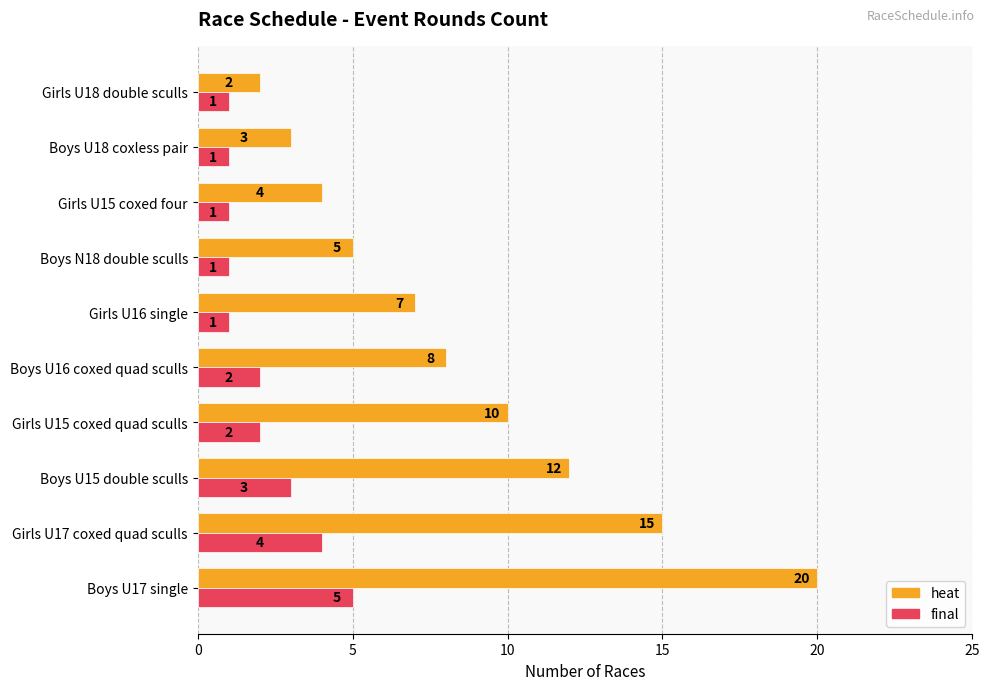

What is the approximate value of heat at Girls U16 single, to the nearest 5?

5